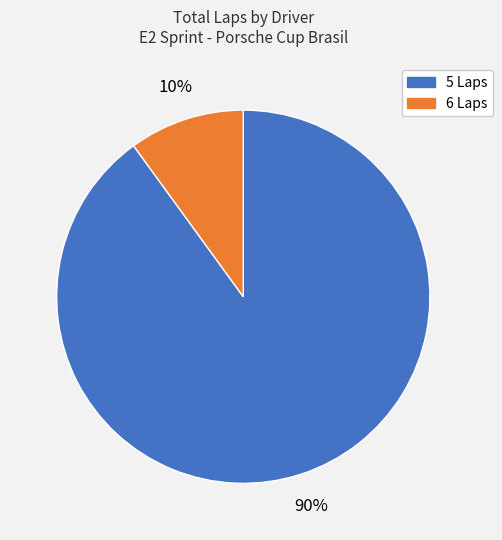

Does any single category account for the majority?

Yes